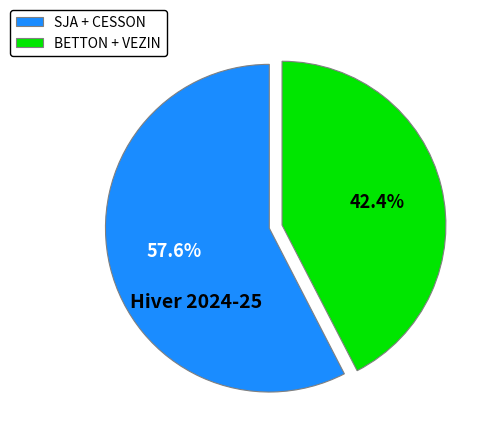

What percentage is NOT represented by SJA + CESSON?

42.4%